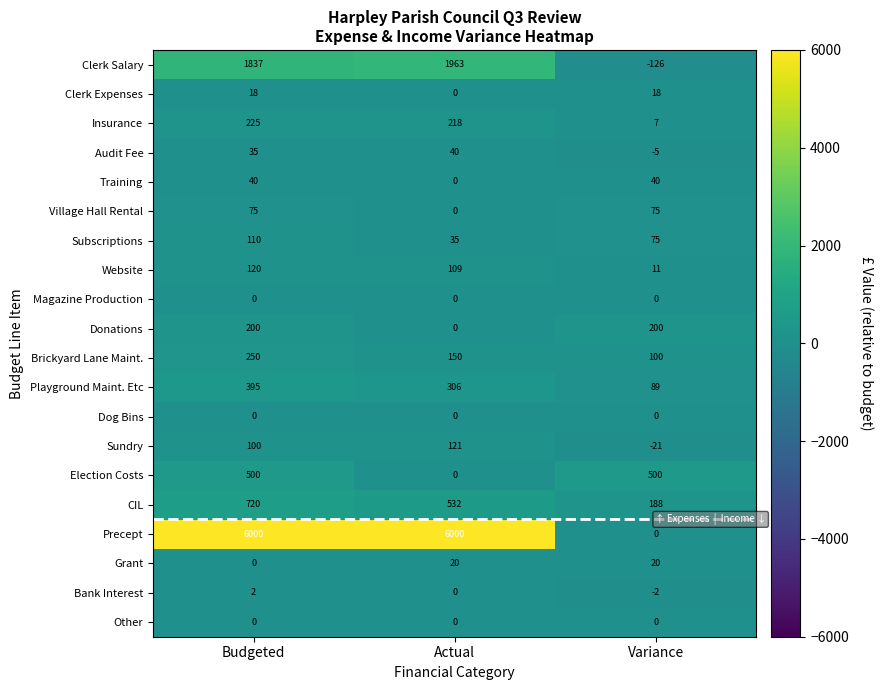

At which category does the chart reach its minimum across all series?

Variance